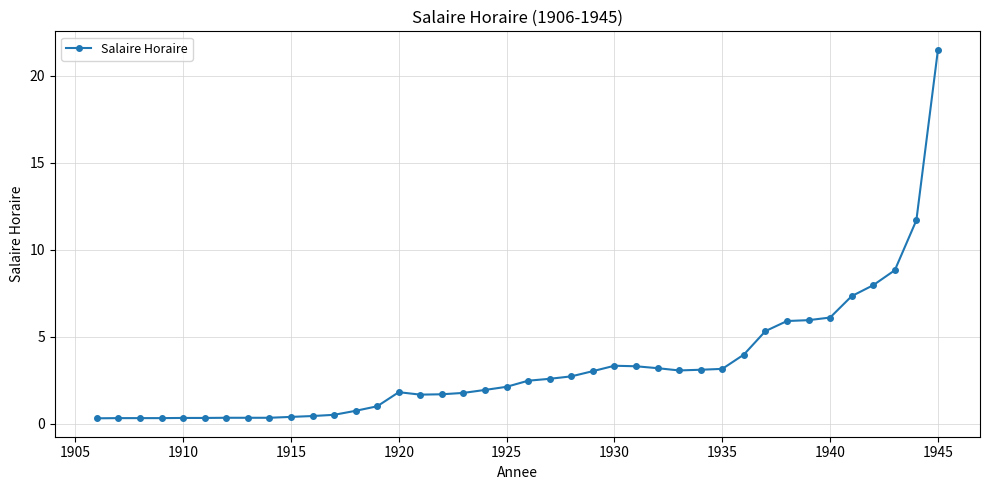

What is the value of the 40th point from the left?

21.5